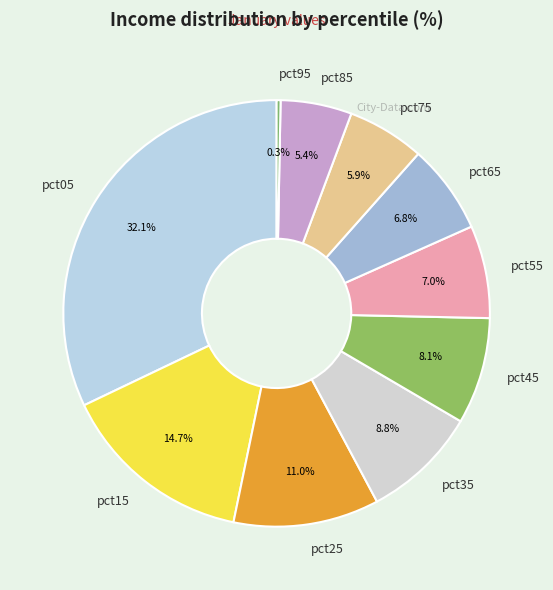

What is the ratio of the value at pct05 to the value at pct55?

4.6